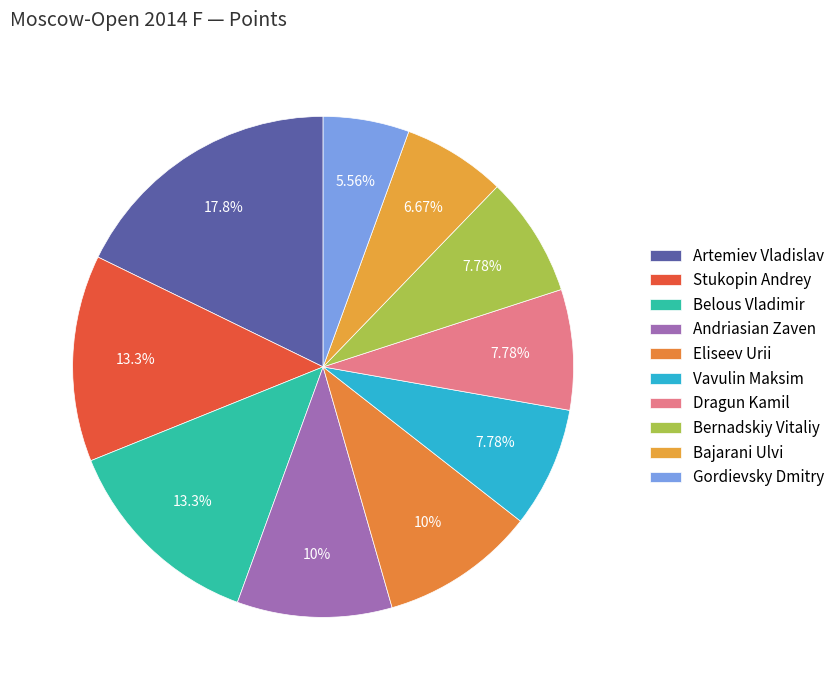

Rank the categories by value from highest to lowest.

Artemiev Vladislav, Stukopin Andrey, Belous Vladimir, Andriasian Zaven, Eliseev Urii, Vavulin Maksim, Dragun Kamil, Bernadskiy Vitaliy, Bajarani Ulvi, Gordievsky Dmitry